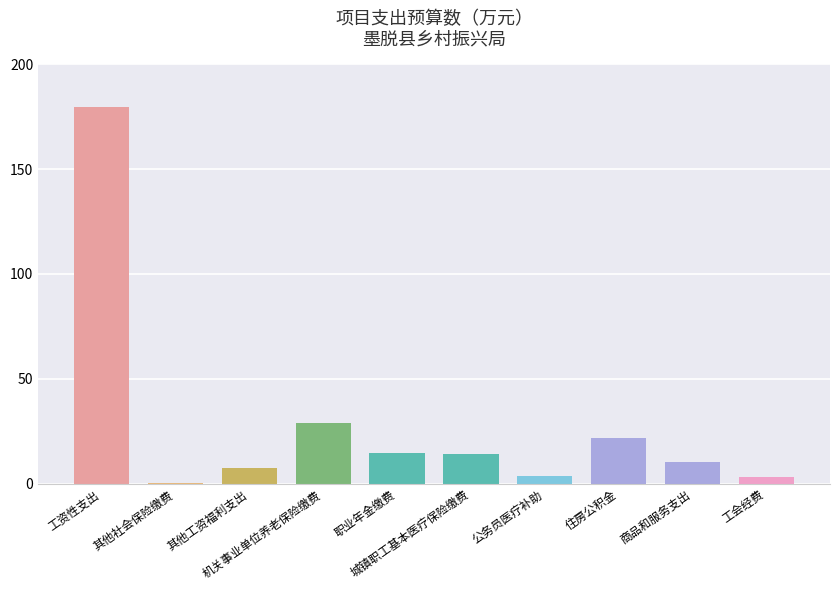

What is the sum of all values?

284.0